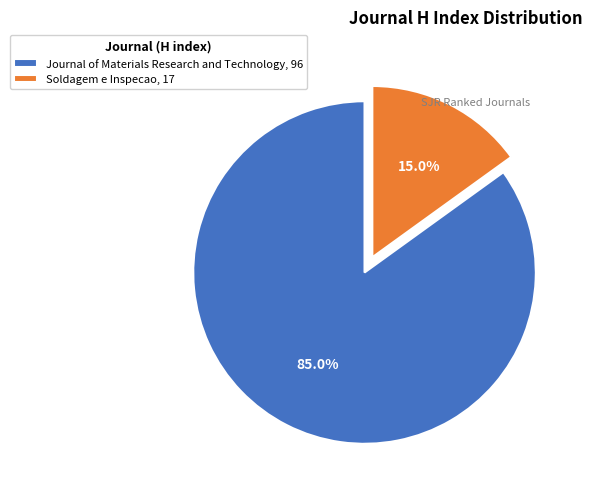

Which slice is the largest?

Journal of Materials Research and Technology